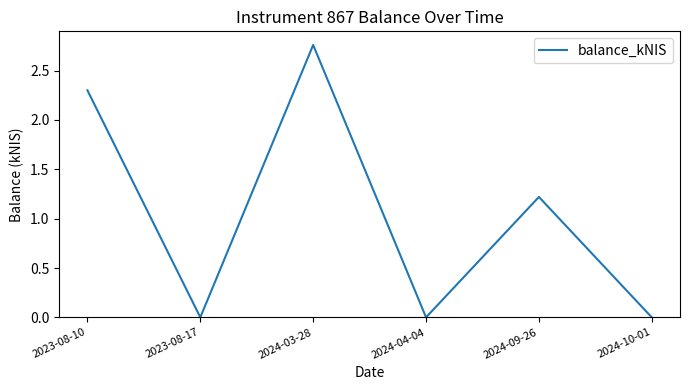

Where is the first local minimum?

2023-08-17